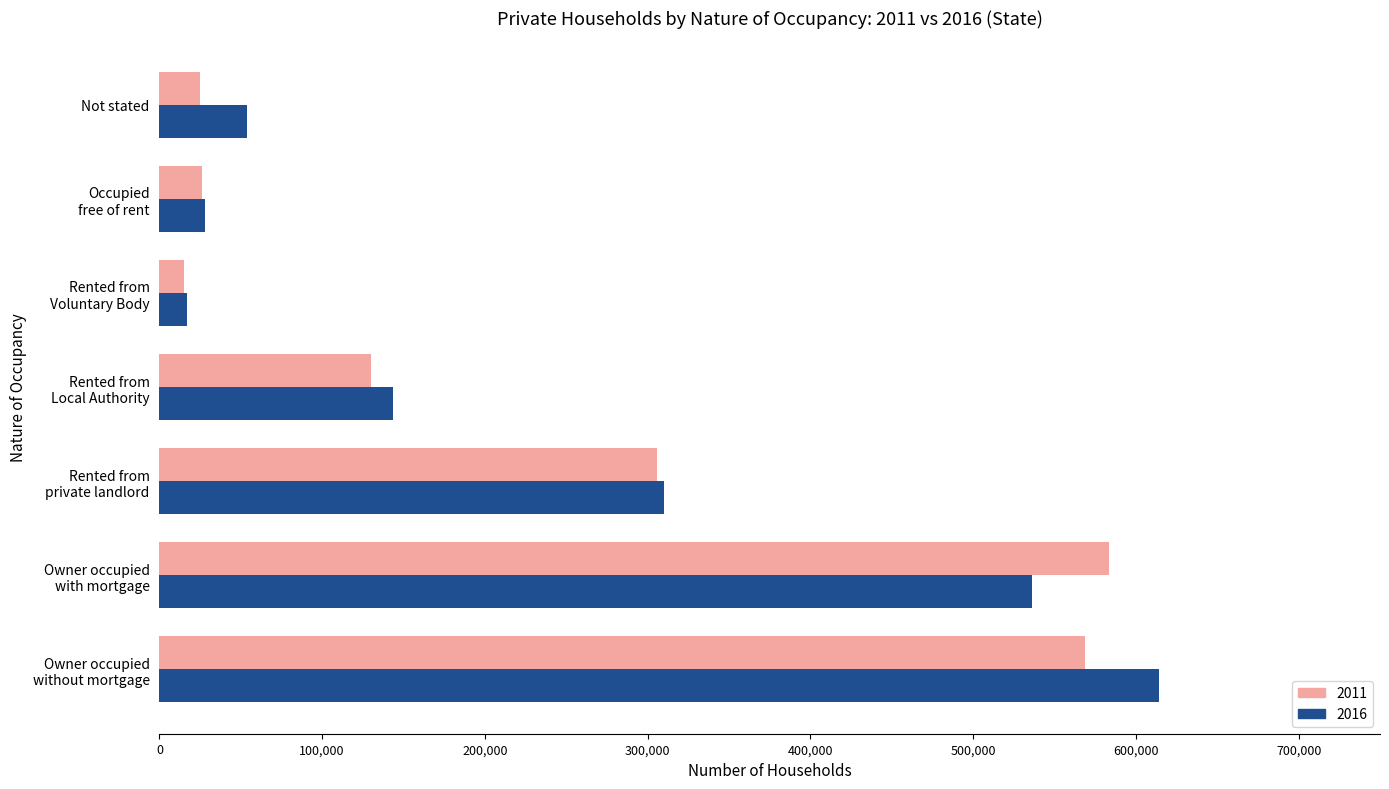

List the series in order of their peak value, lowest first.

2011, 2016